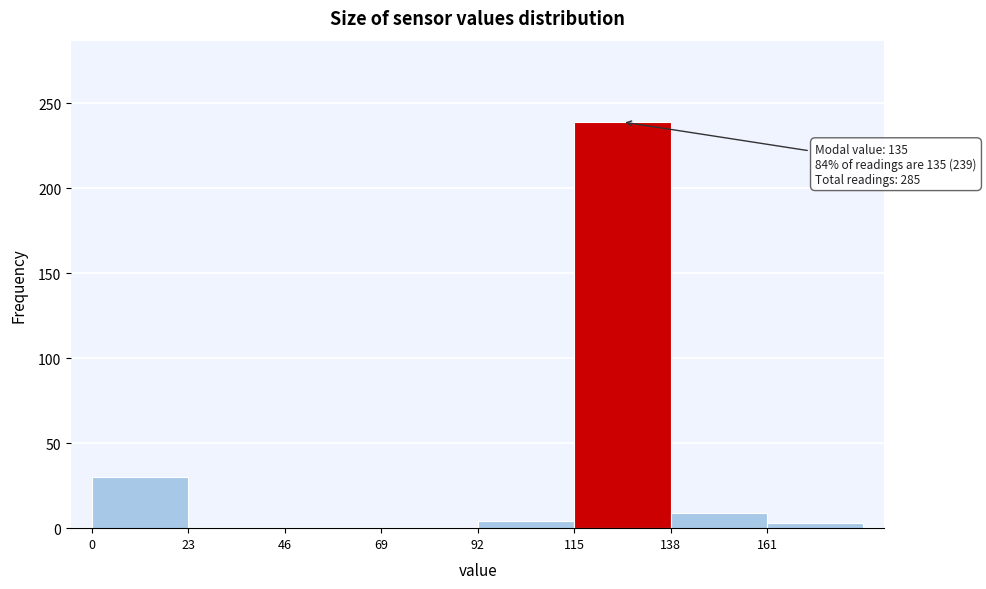

Over which range of the x-axis is the bar tallest?

115 to 138